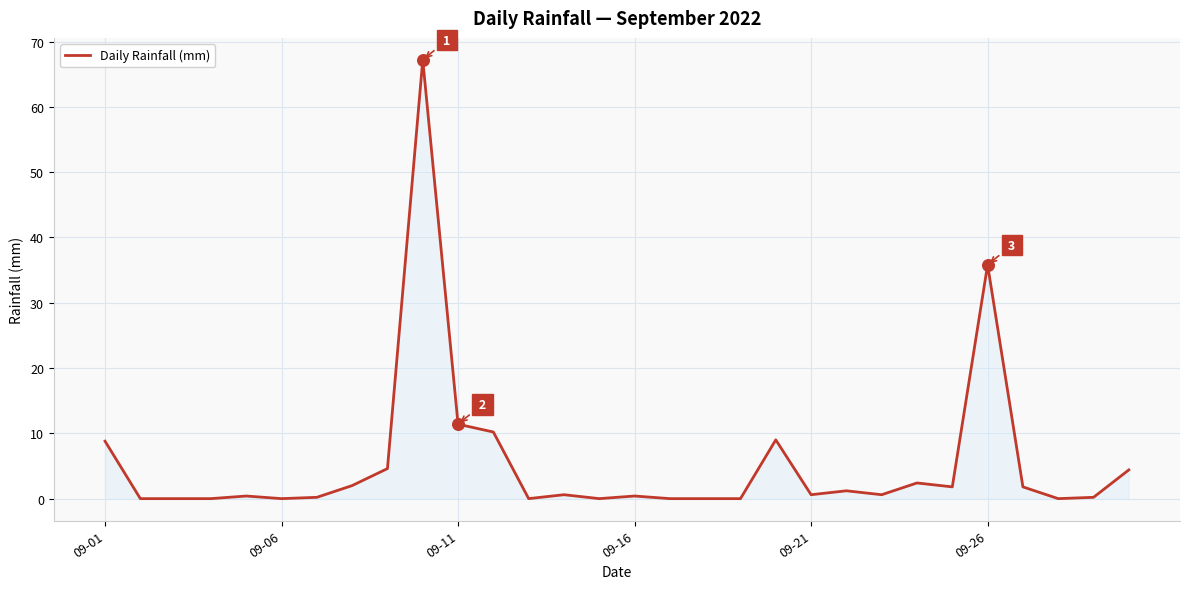

What is the maximum value shown in the chart?

67.2